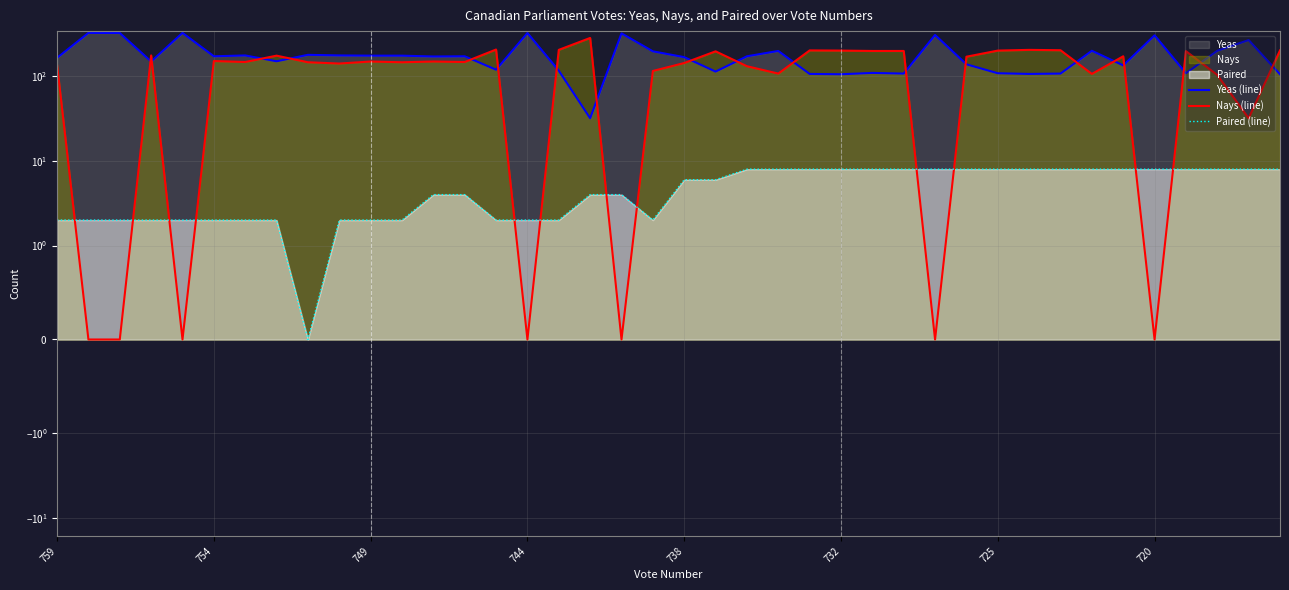

What is the difference between the highest and lowest values at 17?

281